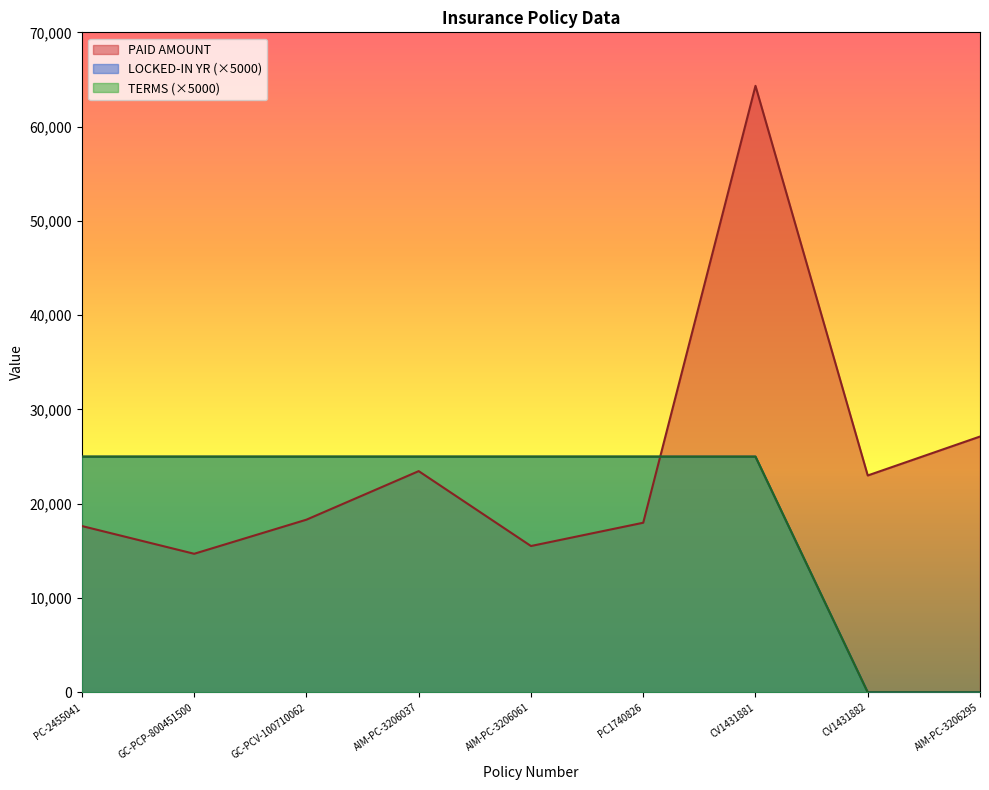

Reading left to right, transcribe all the data shown in this chart.

PAID AMOUNT: PC-2455041=17639.2	GC-PCP-800451500=14696.3	GC-PCV-100710062=18312.6	AIM-PC-3206037=23462.4	AIM-PC-3206061=15519.3	PC1740826=17988.3	CV1431881=64325.0	CV1431882=23000.0	AIM-PC-3206295=27130.0
LOCKED-IN YR: PC-2455041=25000.0	GC-PCP-800451500=25000.0	GC-PCV-100710062=25000.0	AIM-PC-3206037=25000.0	AIM-PC-3206061=25000.0	PC1740826=25000.0	CV1431881=25000.0	CV1431882=0.0	AIM-PC-3206295=0.0
TERMS: PC-2455041=25000.0	GC-PCP-800451500=25000.0	GC-PCV-100710062=25000.0	AIM-PC-3206037=25000.0	AIM-PC-3206061=25000.0	PC1740826=25000.0	CV1431881=25000.0	CV1431882=0.0	AIM-PC-3206295=0.0